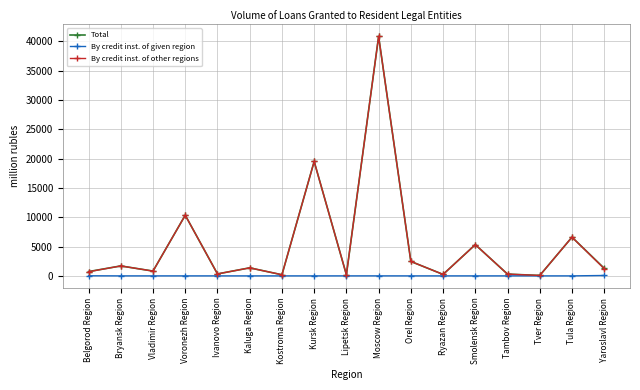

What is the difference between the maximum and second lowest values in the By credit inst. of other regions series?

40658